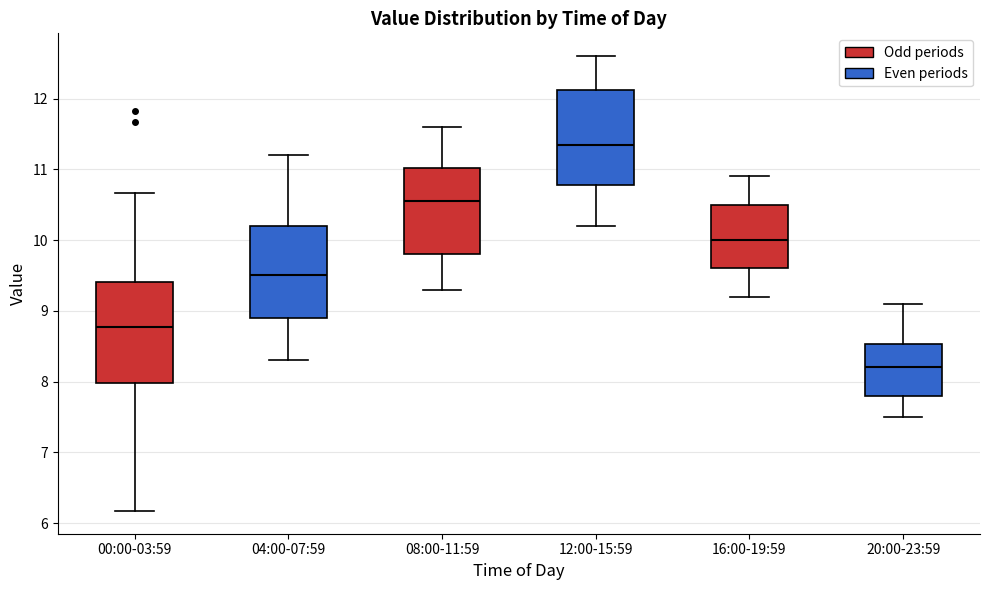

Where does the median line of the box for 20:00-23:59 sit on the y-axis? The values are not printed on the chart, so give them approximately, as read against the axis.

8.2